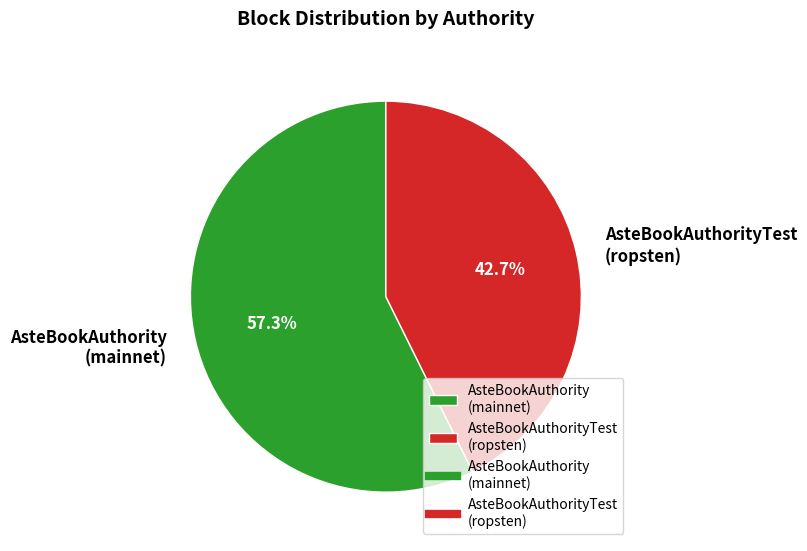

Which slice is the smallest?

AsteBookAuthorityTest (ropsten)